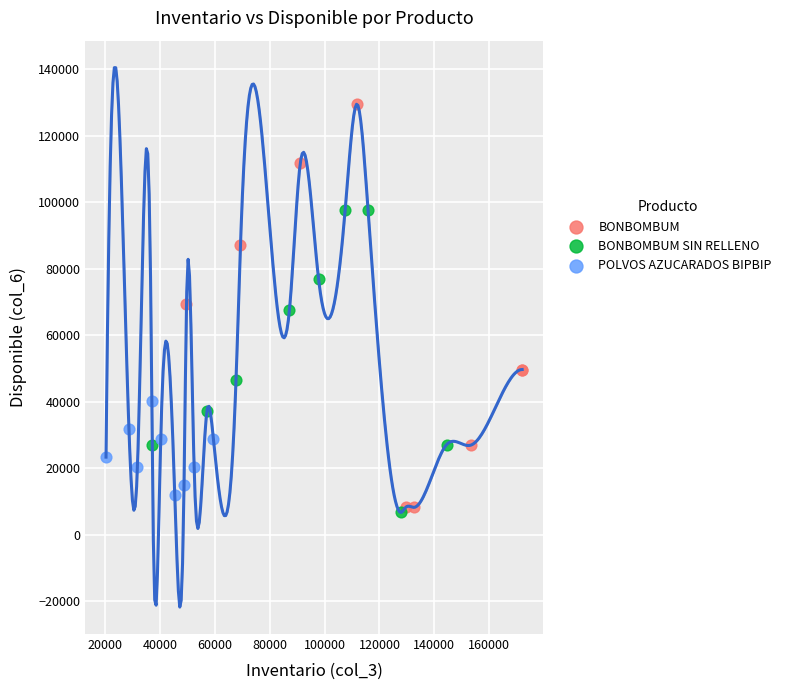

Which series has the widest spread of Y values?

BONBOMBUM